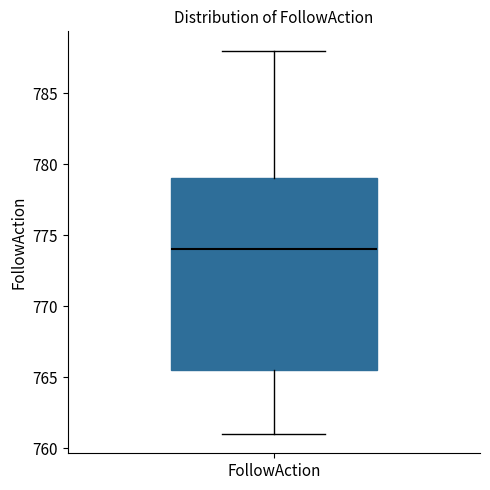

Read this box plot against the y-axis: the position of the median line, the range covered by the box, and the ends of both whiskers. The values are not printed on the chart, so give them approximately, as read against the axis.

median 774.0, box 765.5 to 779.0, whiskers 761.0 to 788.0